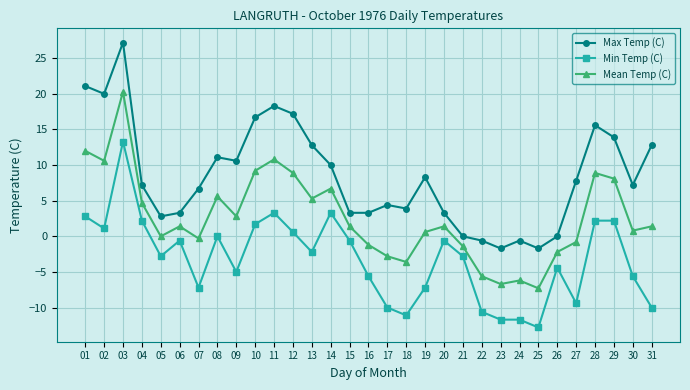

Reading left to right, extract all data points from this chart.

Max Temp (C): 01=21.1	02=20.0	03=27.2	04=7.2	05=2.8	06=3.3	07=6.7	08=11.1	09=10.6	10=16.7	11=18.3	12=17.2	13=12.8	14=10.0	15=3.3	16=3.3	17=4.4	18=3.9	19=8.3	20=3.3	21=0.0	22=-0.6	23=-1.7	24=-0.6	25=-1.7	26=0.0	27=7.8	28=15.6	29=13.9	30=7.2	31=12.8
Min Temp (C): 01=2.8	02=1.1	03=13.3	04=2.2	05=-2.8	06=-0.6	07=-7.2	08=0.0	09=-5.0	10=1.7	11=3.3	12=0.6	13=-2.2	14=3.3	15=-0.6	16=-5.6	17=-10.0	18=-11.1	19=-7.2	20=-0.6	21=-2.8	22=-10.6	23=-11.7	24=-11.7	25=-12.8	26=-4.4	27=-9.4	28=2.2	29=2.2	30=-5.6	31=-10.0
Mean Temp (C): 01=12.0	02=10.6	03=20.3	04=4.7	05=0.0	06=1.4	07=-0.3	08=5.6	09=2.8	10=9.2	11=10.8	12=8.9	13=5.3	14=6.7	15=1.4	16=-1.2	17=-2.8	18=-3.6	19=0.6	20=1.4	21=-1.4	22=-5.6	23=-6.7	24=-6.2	25=-7.3	26=-2.2	27=-0.8	28=8.9	29=8.1	30=0.8	31=1.4